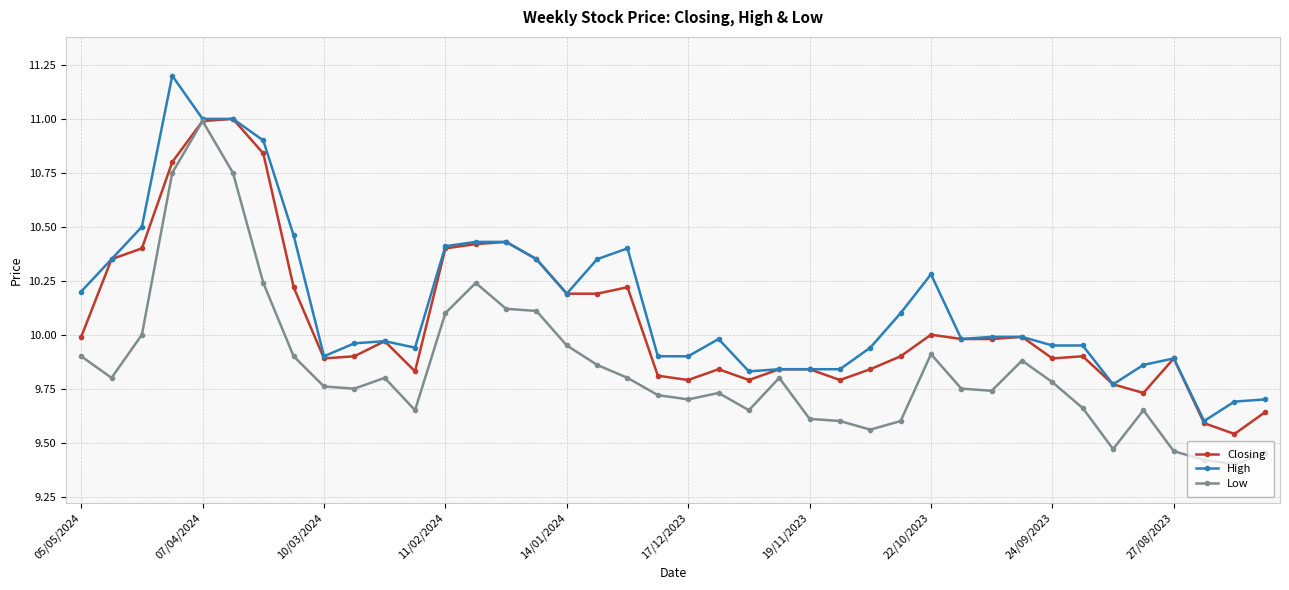

What is the highest value of the High series?

11.2